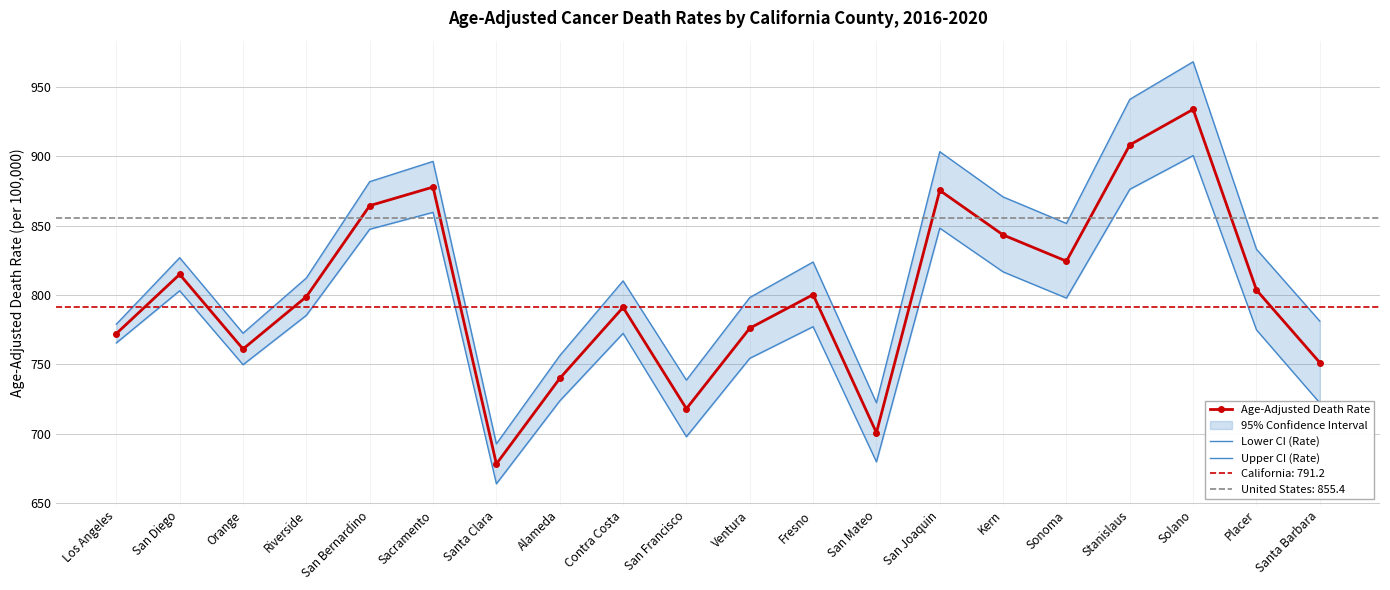

What is the value of the Lower CI (Rate) point at the 19th from the left?

774.9